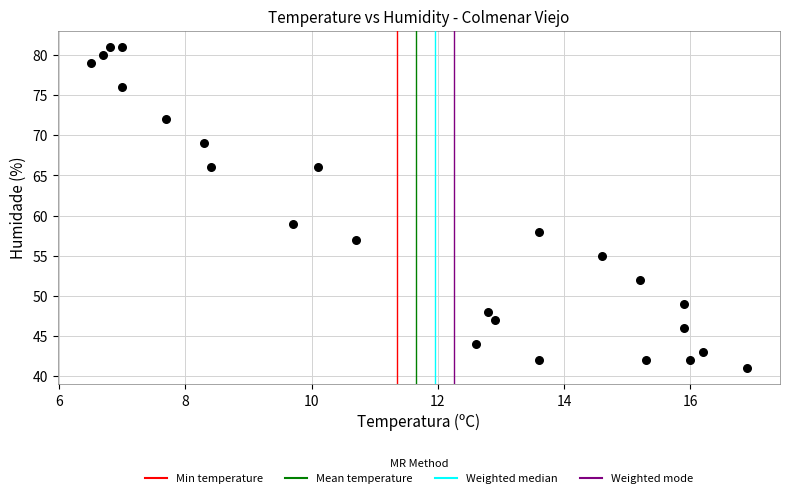

What is the range of Y values (max minus min)?

40